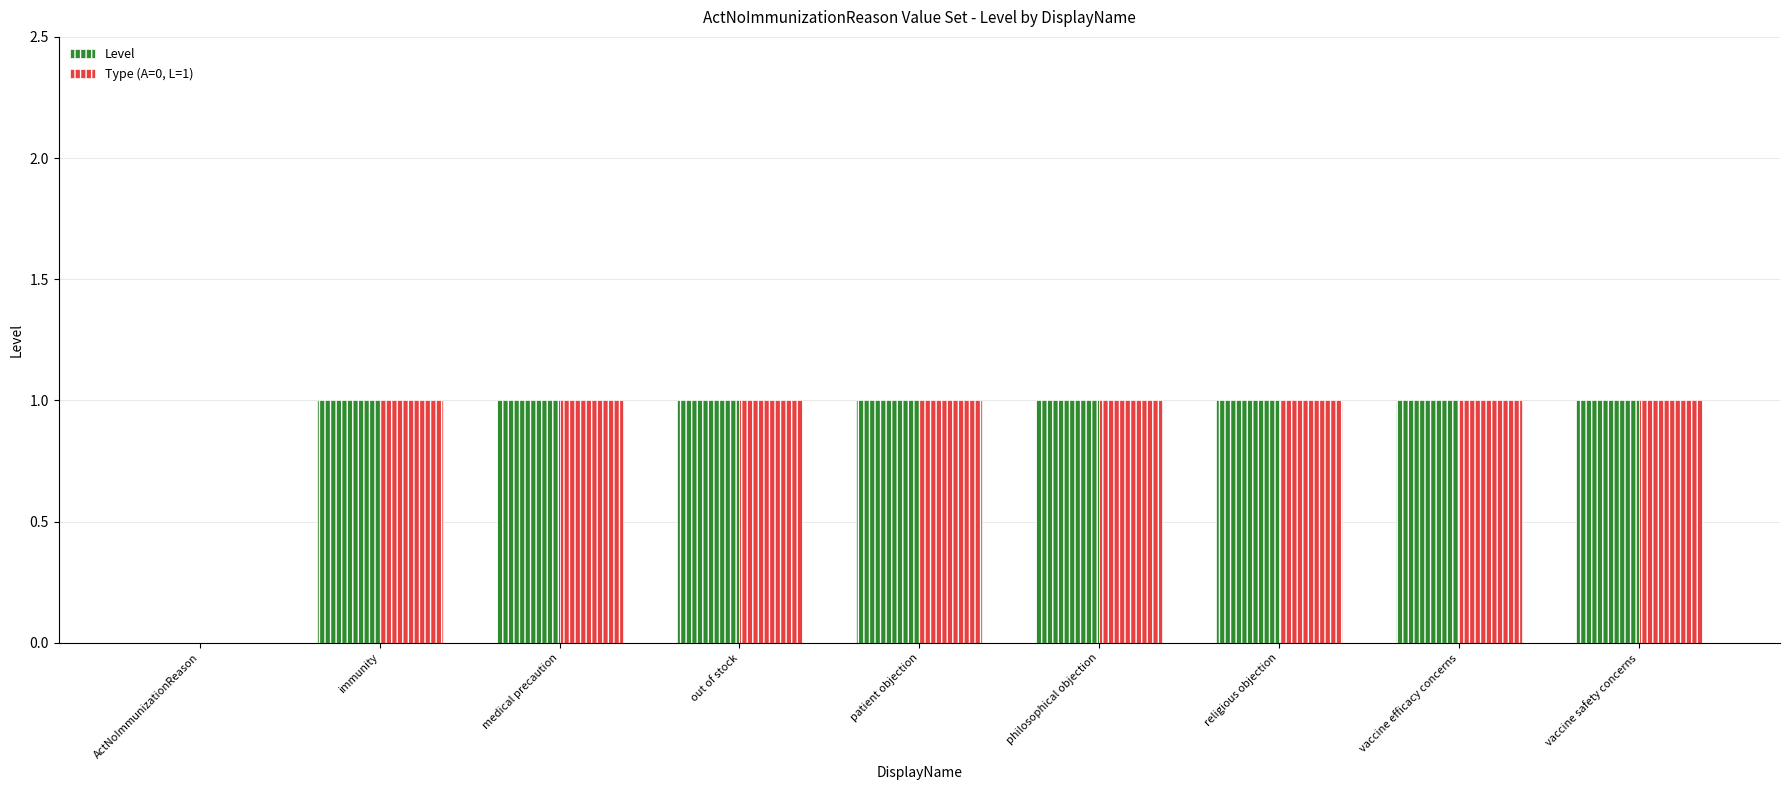

Is it true that Level equals 1 at patient objection?

True